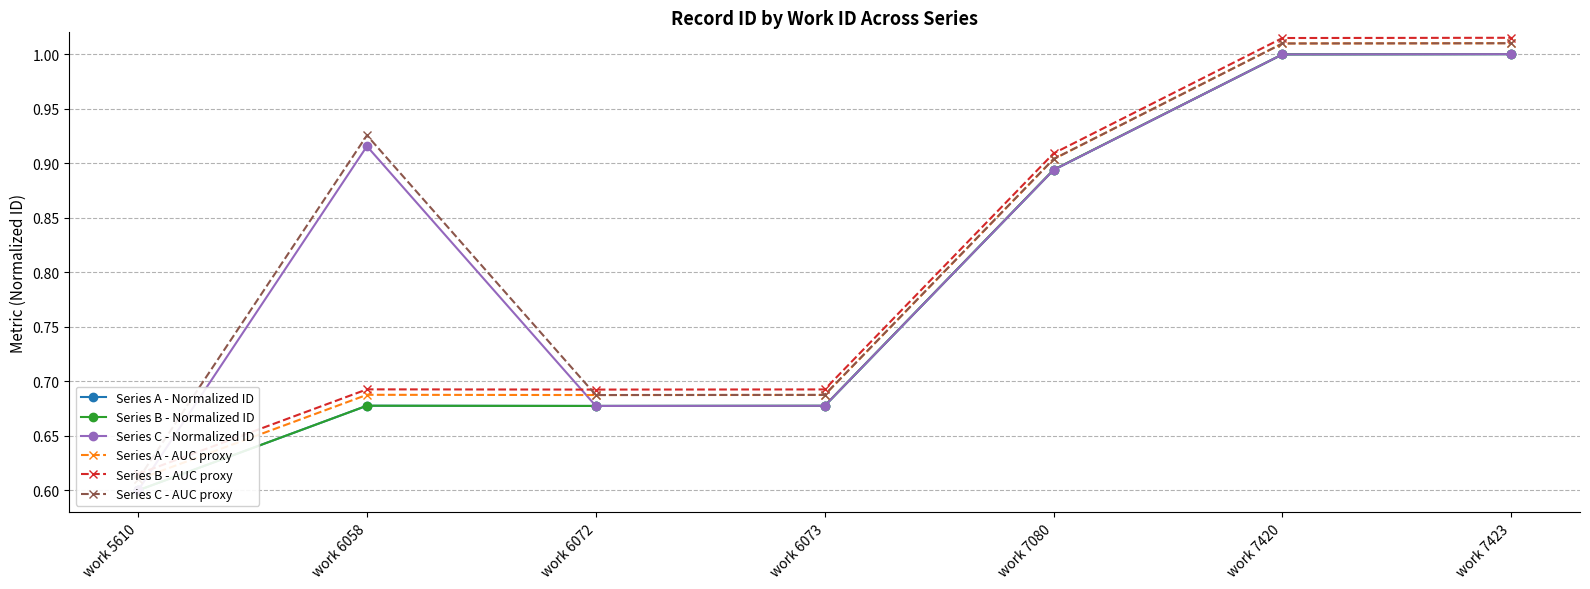

The Series B - Normalized ID series shows 0.7 at work 6072. True or false?

True